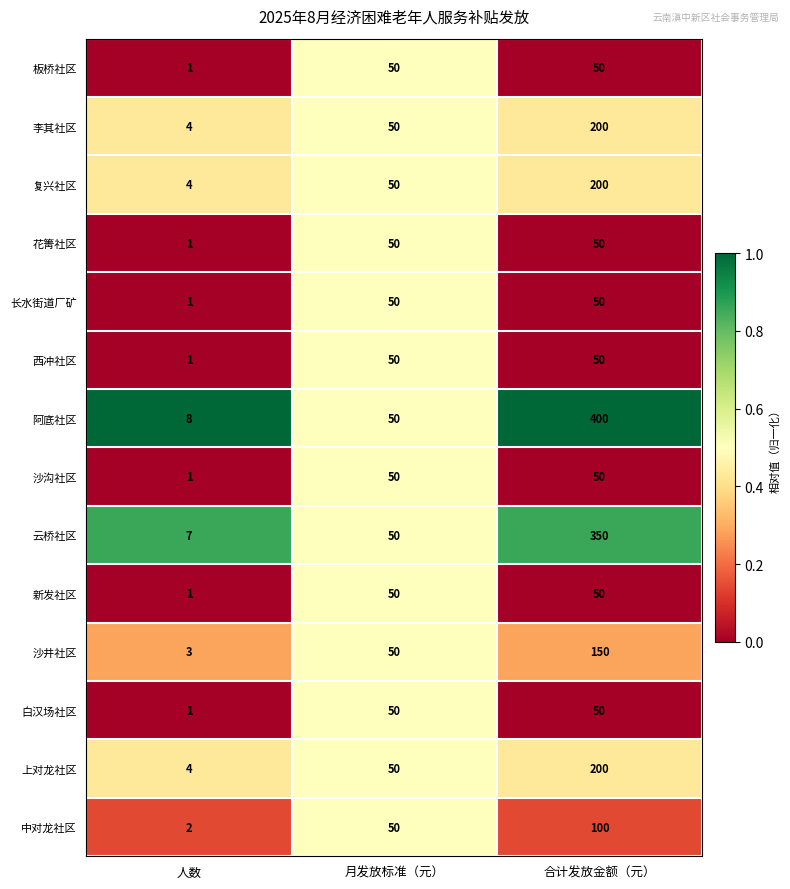

What is the greatest value displayed?

400